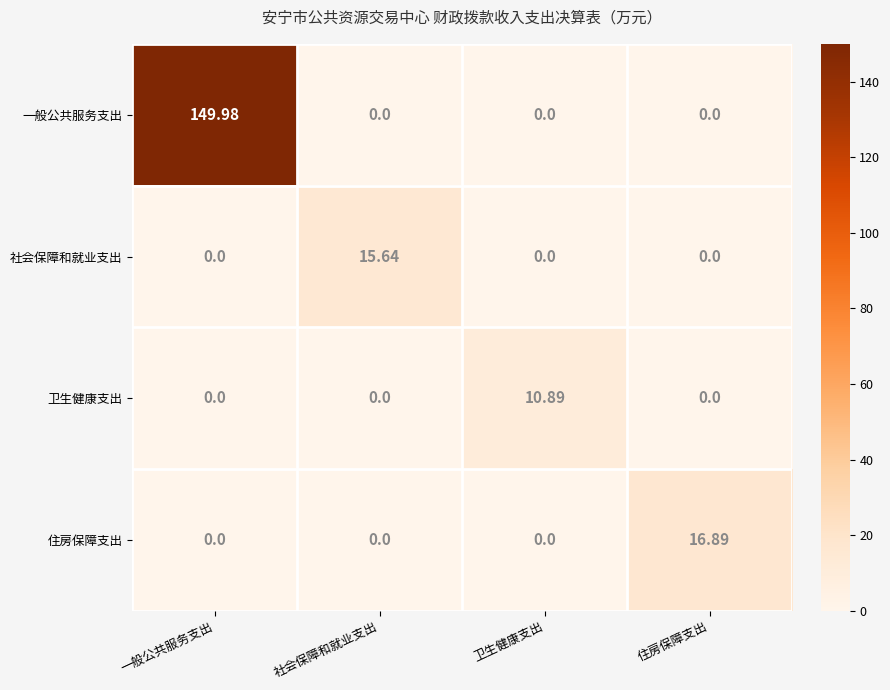

Between 卫生健康支出 and 住房保障支出, which series saw the biggest shift?

住房保障支出